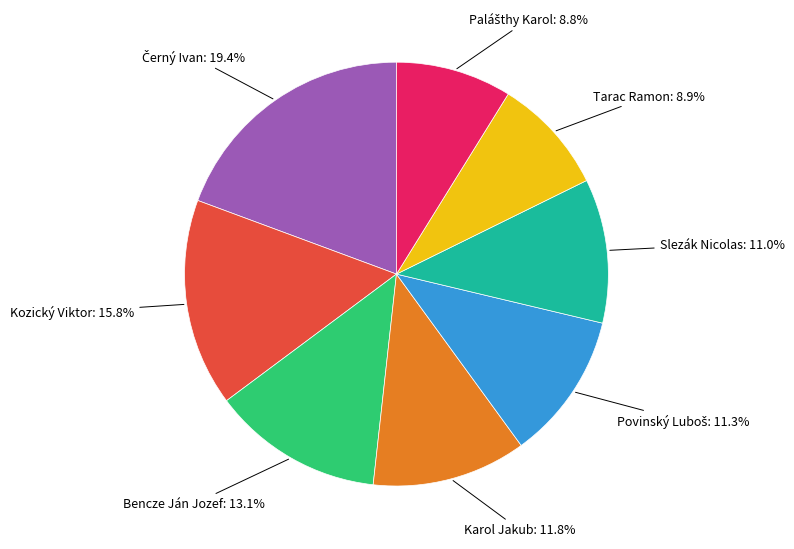

Is there a majority slice in this chart?

No